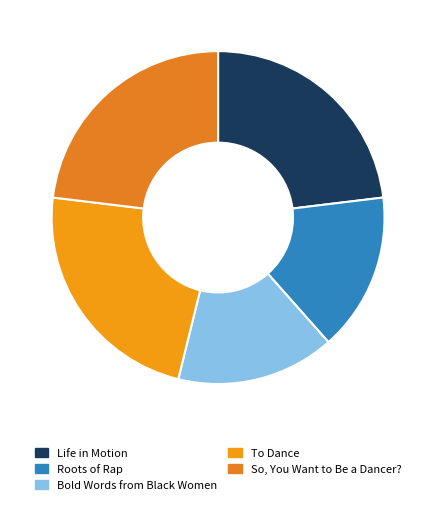

What percentage is the Roots of Rap slice, to the nearest percent?

15%